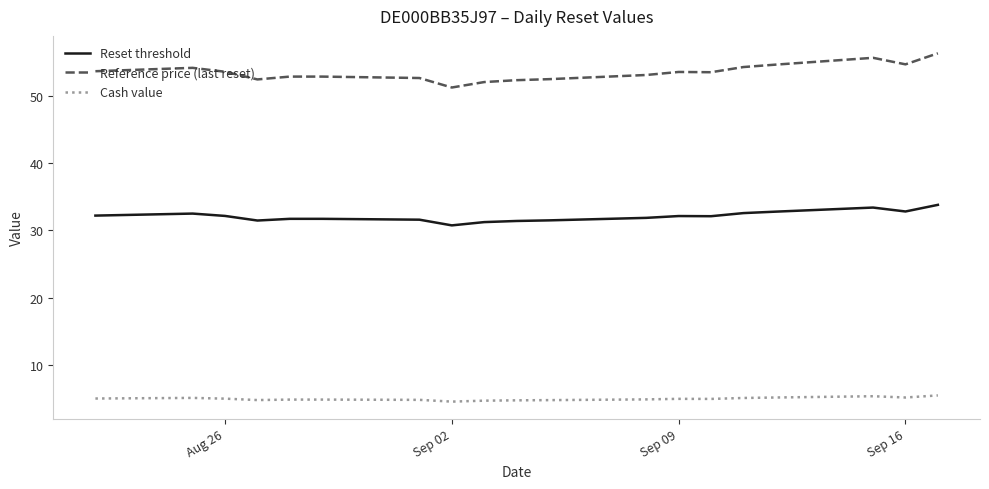

At how many categories does at least one series exceed 13?

19